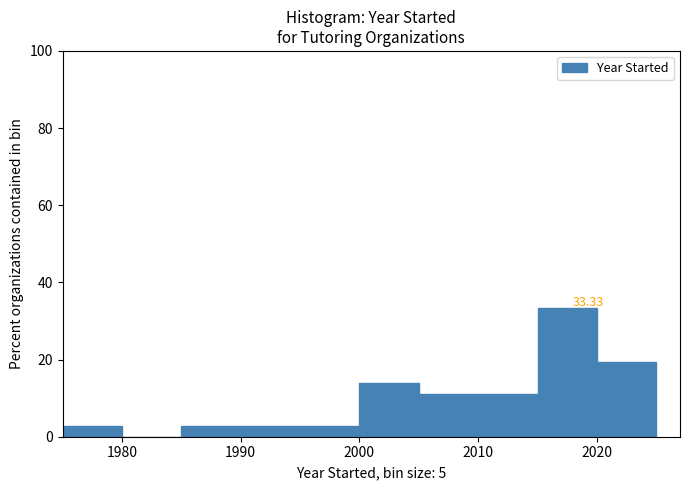

Which range on the x-axis has the tallest bar?

2015 to 2020